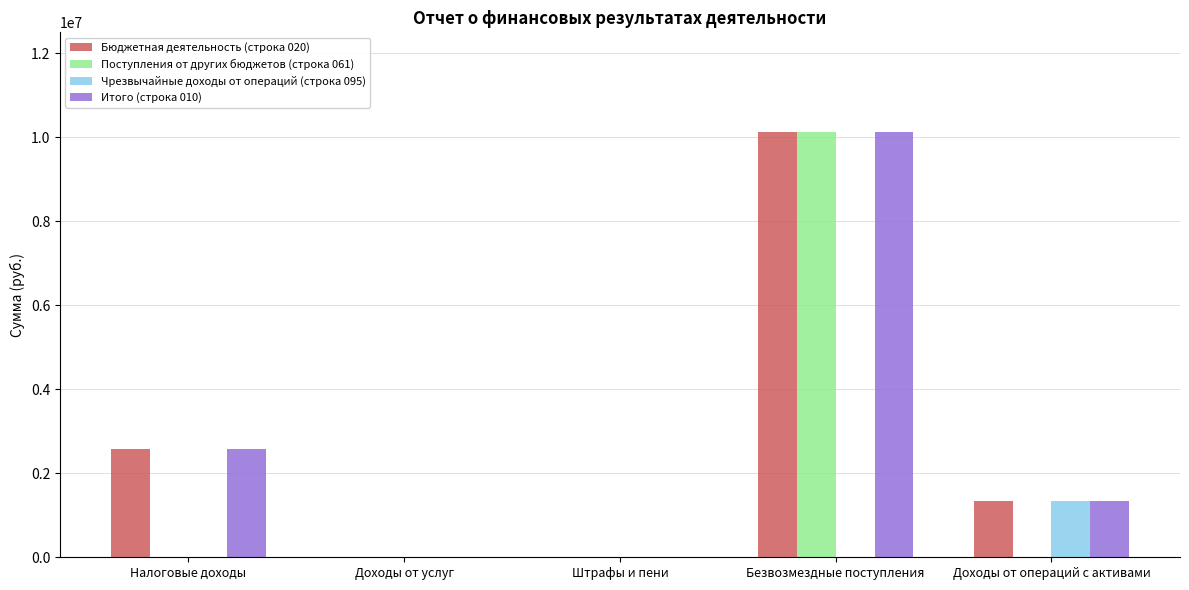

Does the chart contain stacked bars?

No